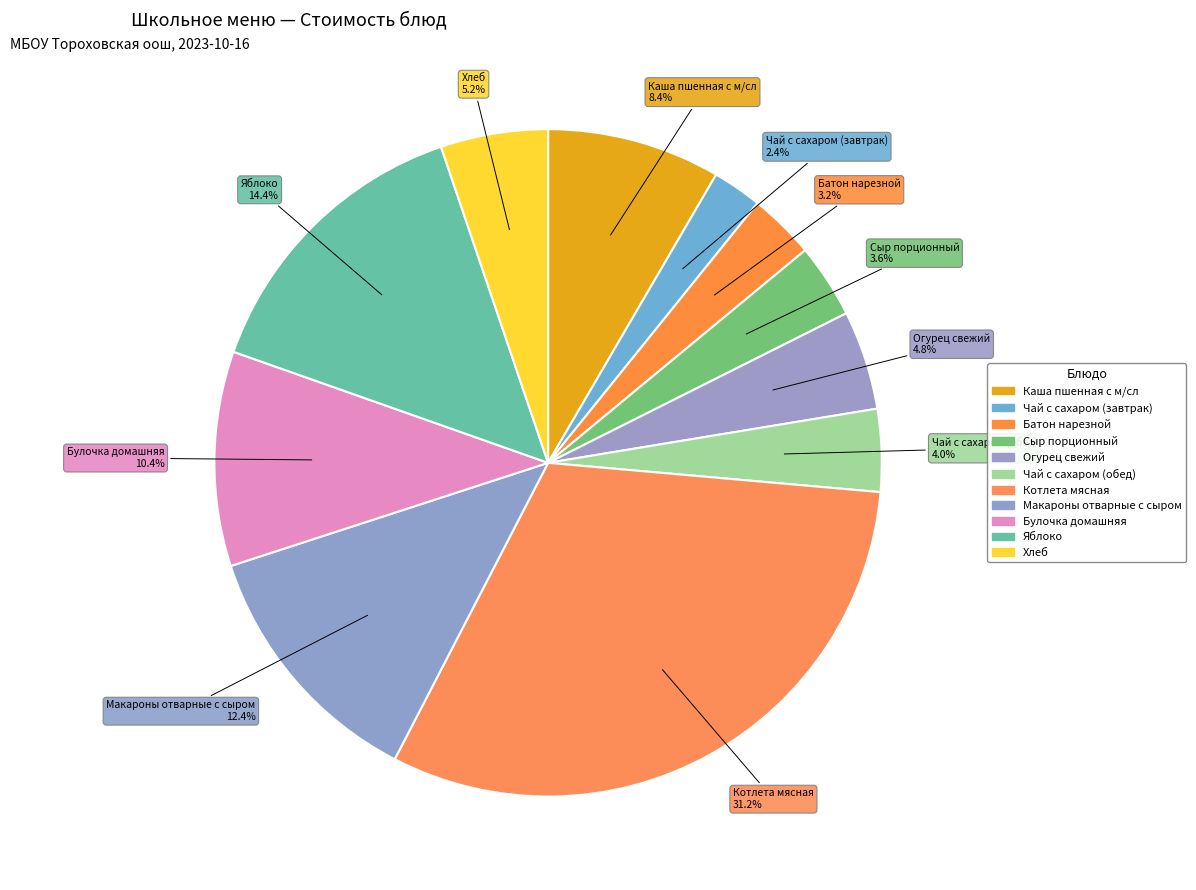

The Огурец свежий slice represents 5% of the pie. True or false?

True